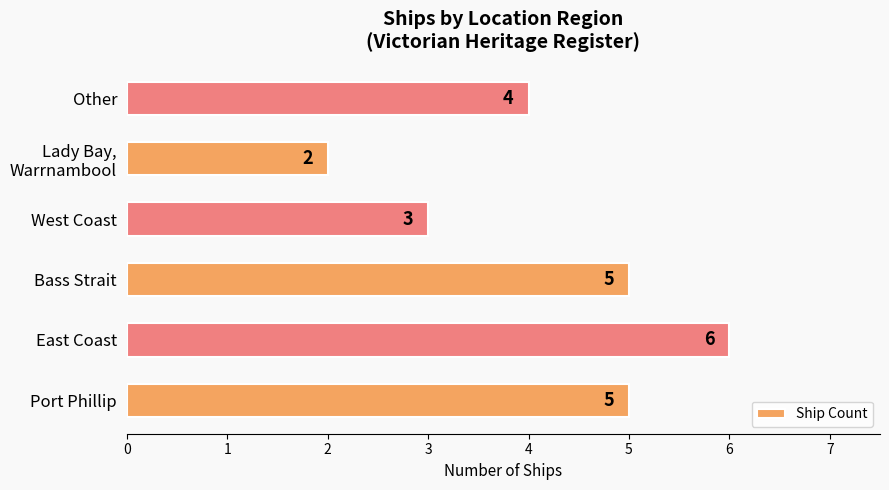

At which label is the value closest to 4?

Other